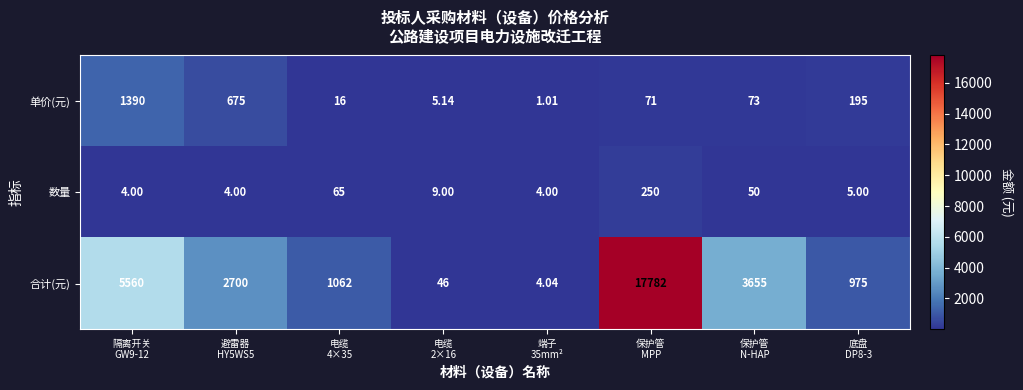

At which category is the sum across all series the highest?

保护管
MPP